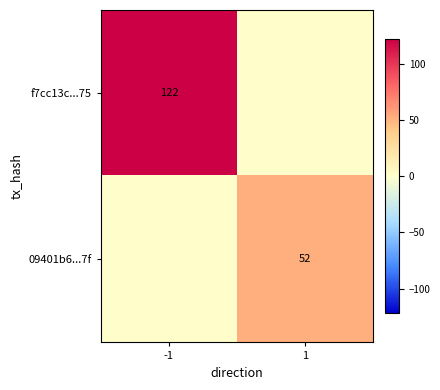

True or false: 09401b6...7f has a value of 52 at 1.

True